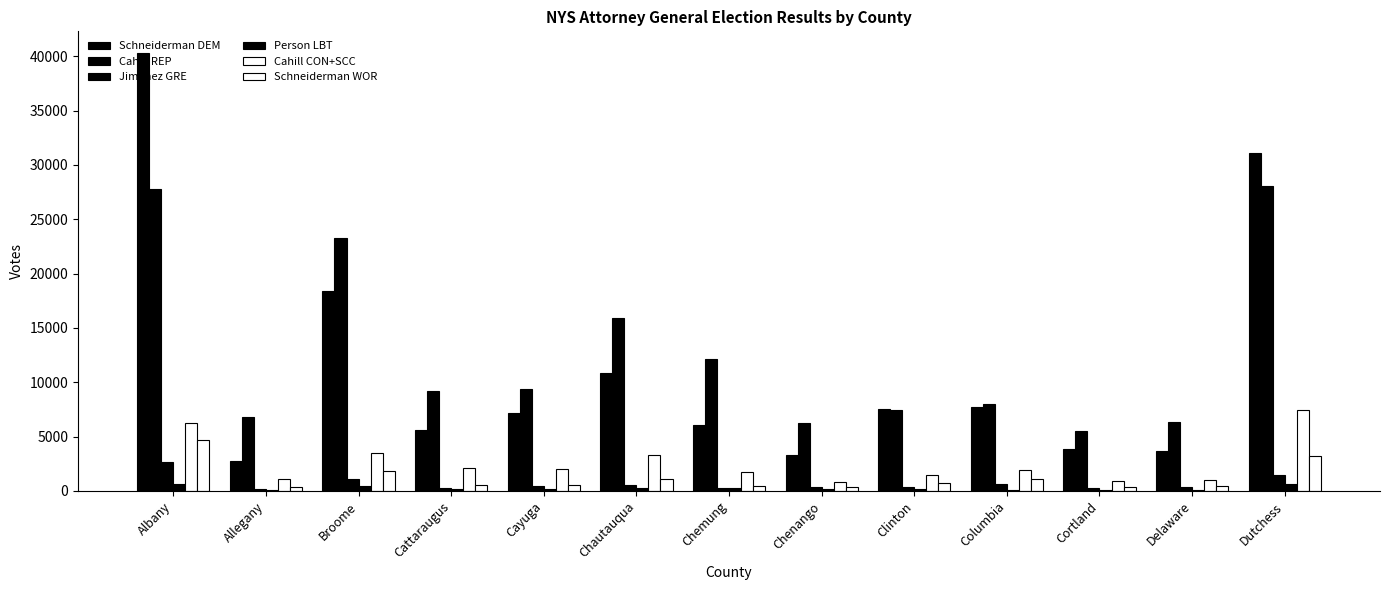

How many data points does each series have?

13